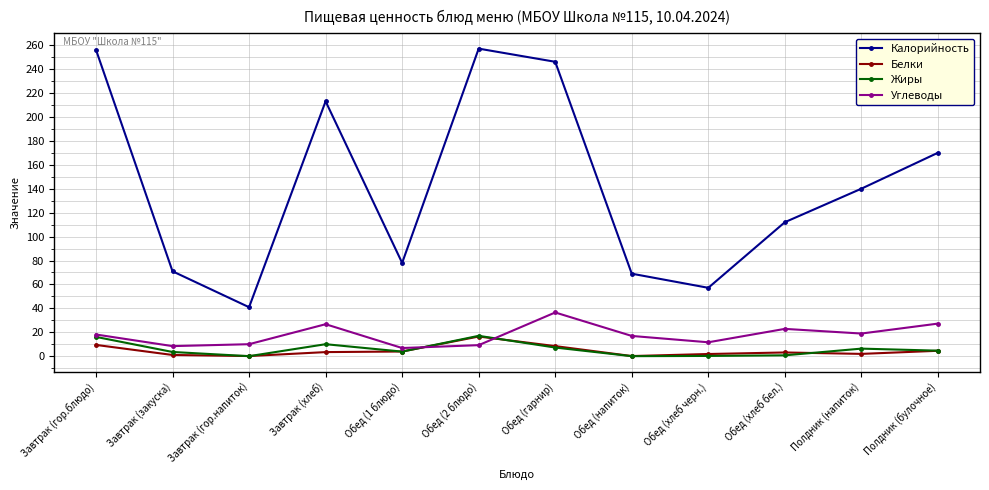

How many lines are shown in the chart?

4